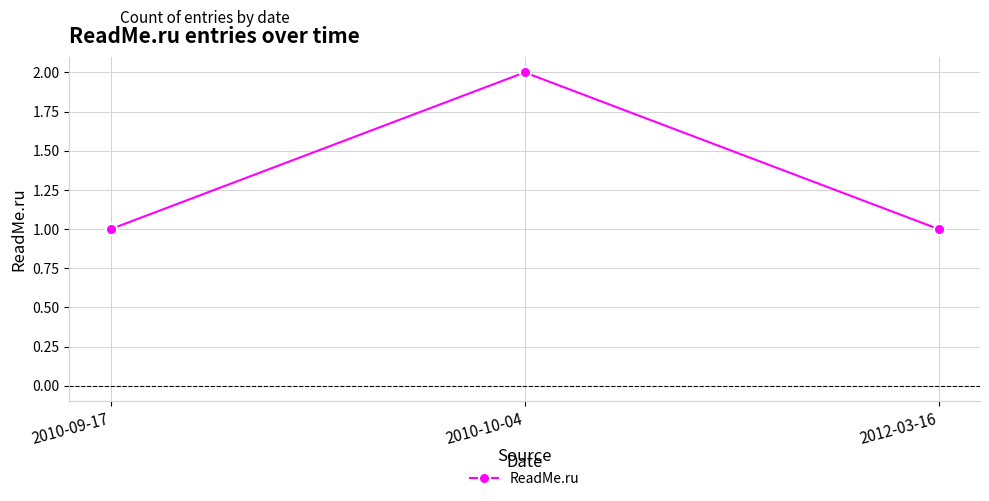

How many lines are shown in the chart?

1